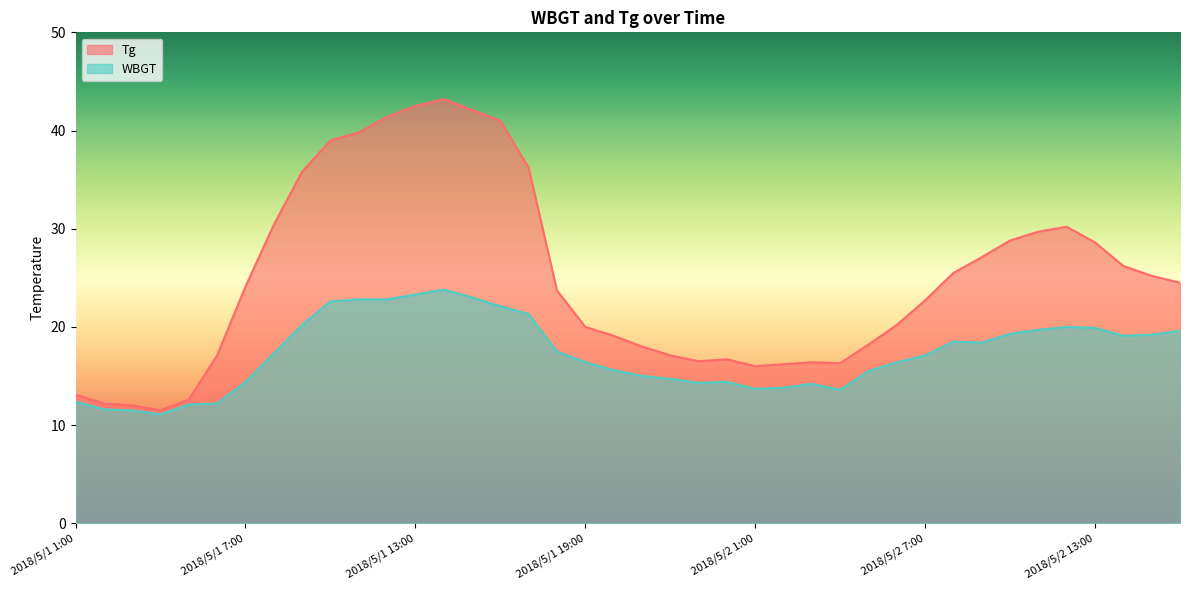

What is the spread (max minus min) of values at 2018/5/1 13:00?

19.2